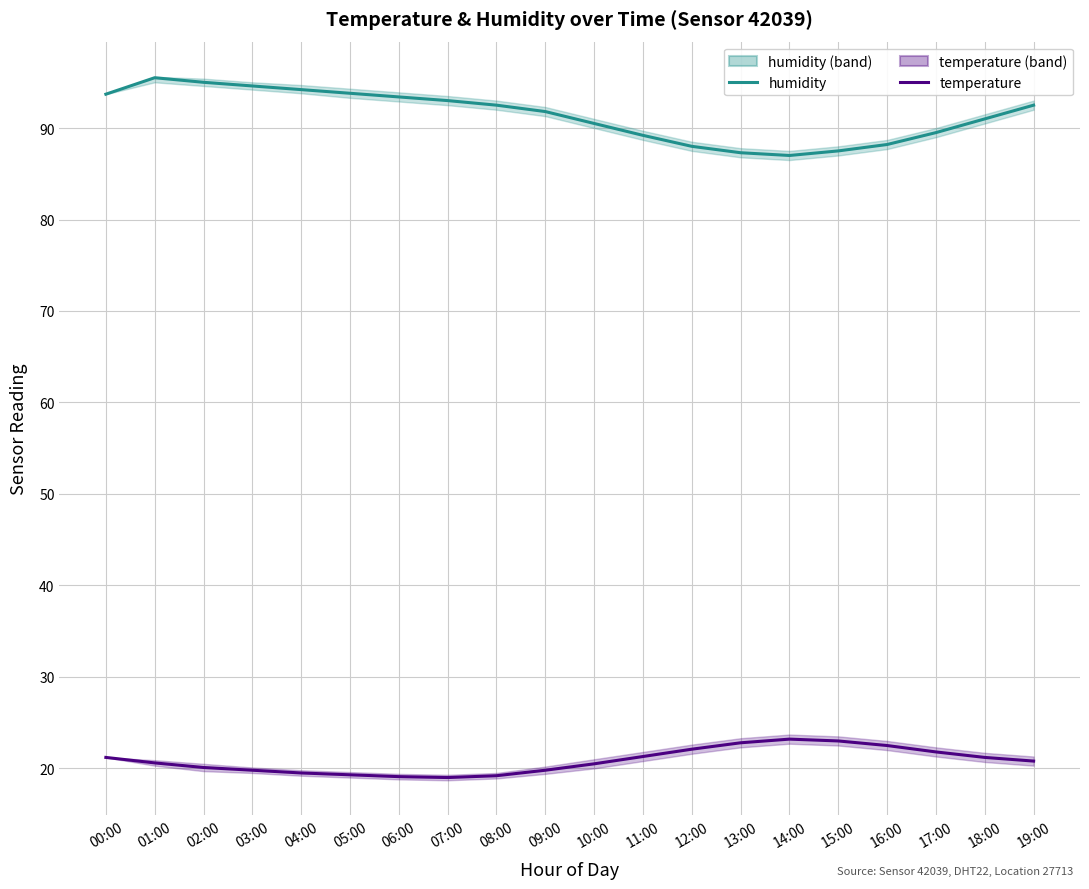

Reading left to right, what are all the values shown in this chart?

humidity: 93.7	95.5	95.0	94.6	94.2	93.8	93.4	93.0	92.5	91.8	90.5	89.2	88.0	87.3	87.0	87.5	88.2	89.5	91.0	92.5
temperature: 21.2	20.6	20.1	19.8	19.5	19.3	19.1	19.0	19.2	19.8	20.5	21.3	22.1	22.8	23.2	23.0	22.5	21.8	21.2	20.8